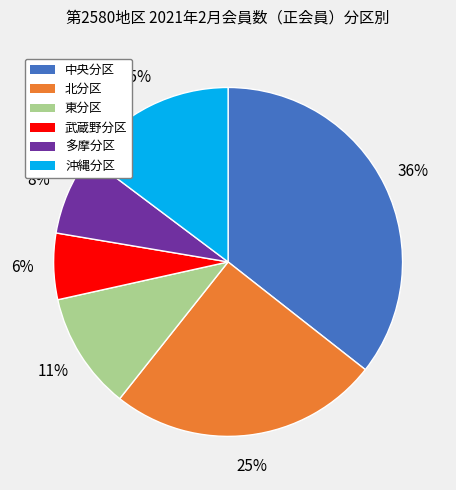

To the nearest percent, what is the average slice percentage?

17%